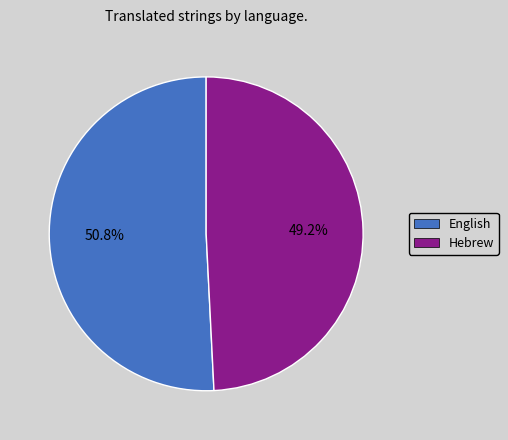

What percentage is the English slice, to the nearest percent?

51%